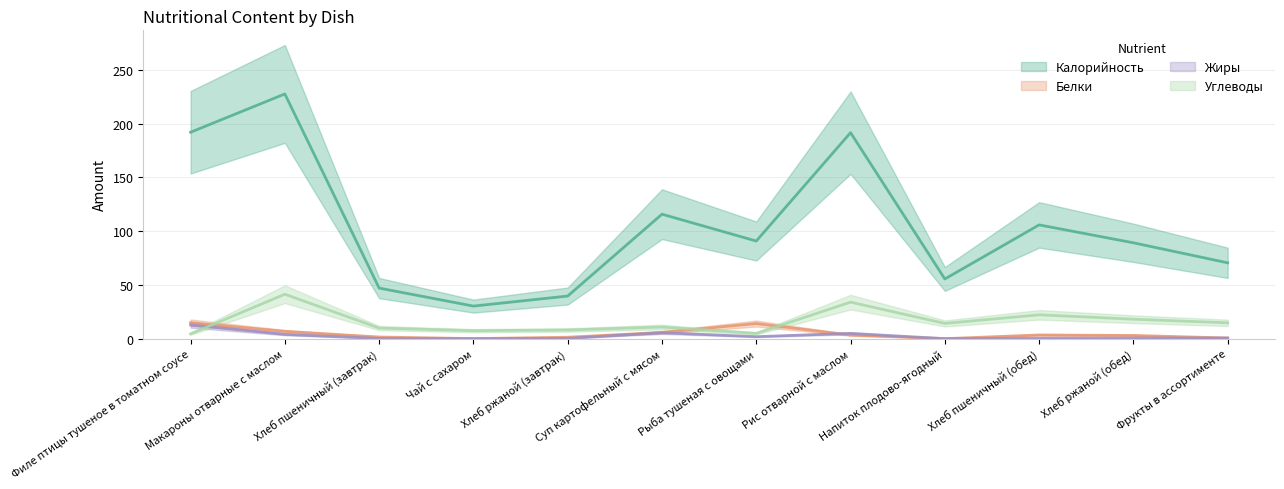

What is the sum of the Калорийность values at Напиток плодово-ягодный and Суп картофельный с мясом?

171.2